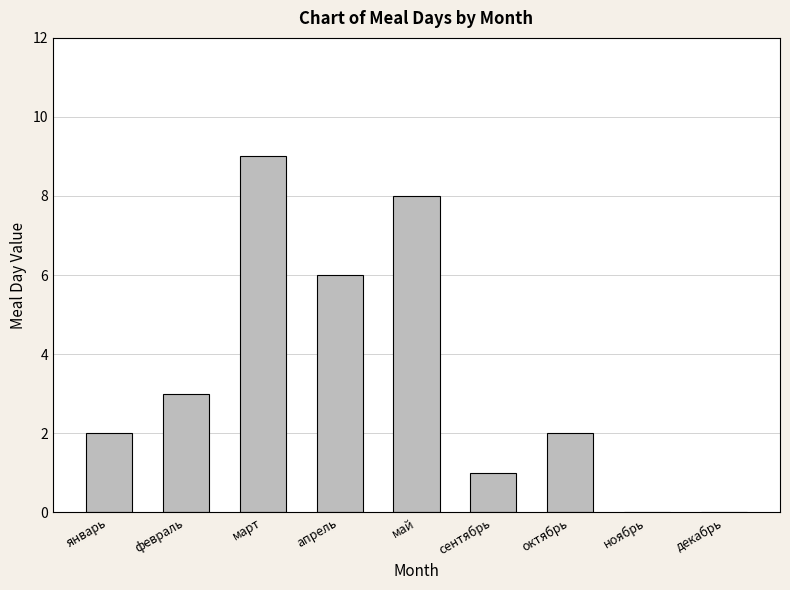

What is the average value?

3